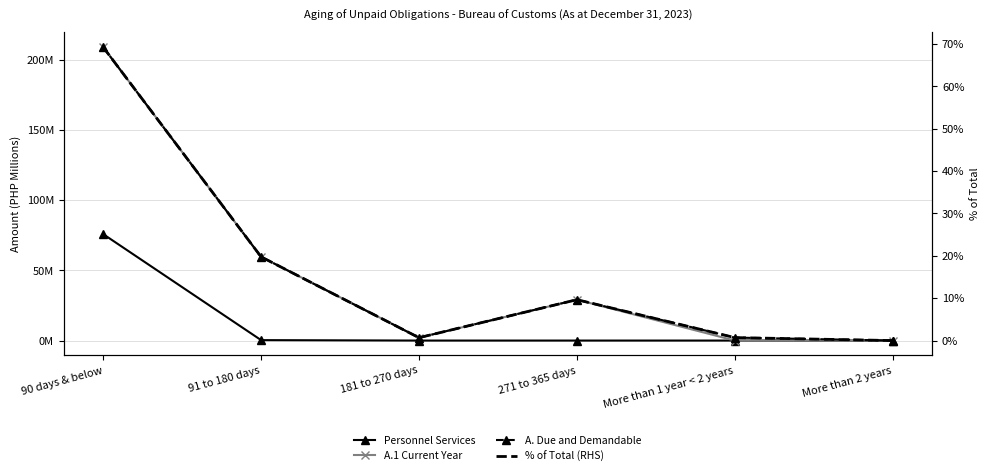

Which category has the highest value across all series?

90 days & below